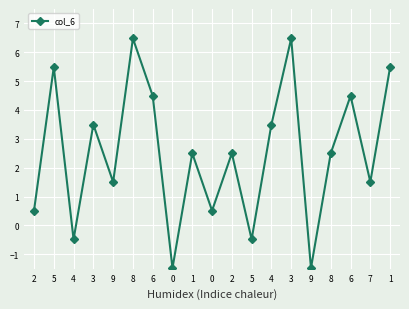

Is it true that the value at 3 is 5.3?

False